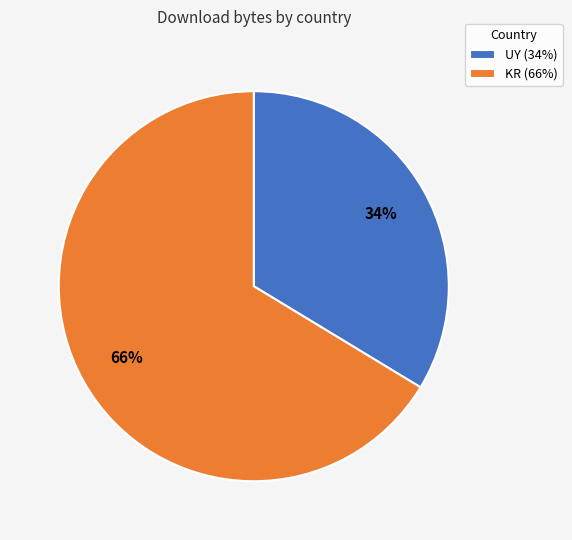

Does UY account for over 50% of the chart?

No